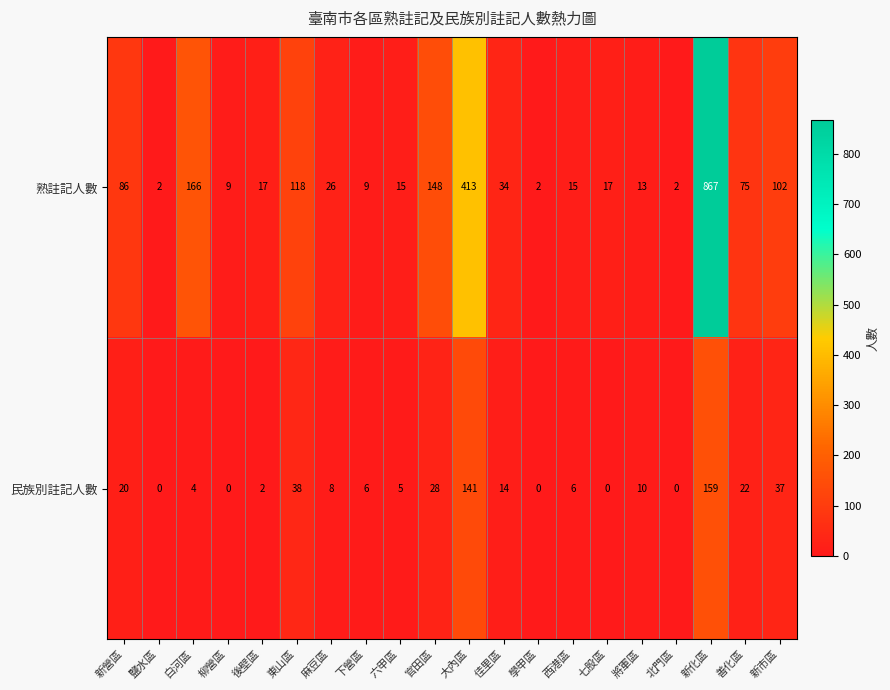

Where is 民族別註記人數 nearest to the value 79?

東山區